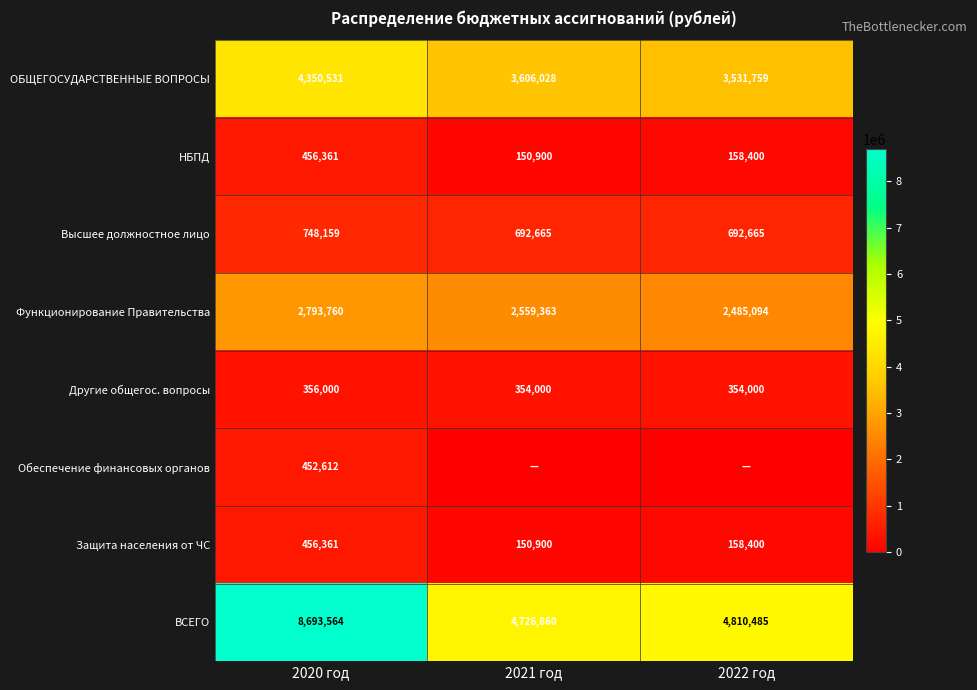

Is the value of ВСЕГО at 2021 год greater than the value of Функционирование Правительства at 2022 год?

Yes